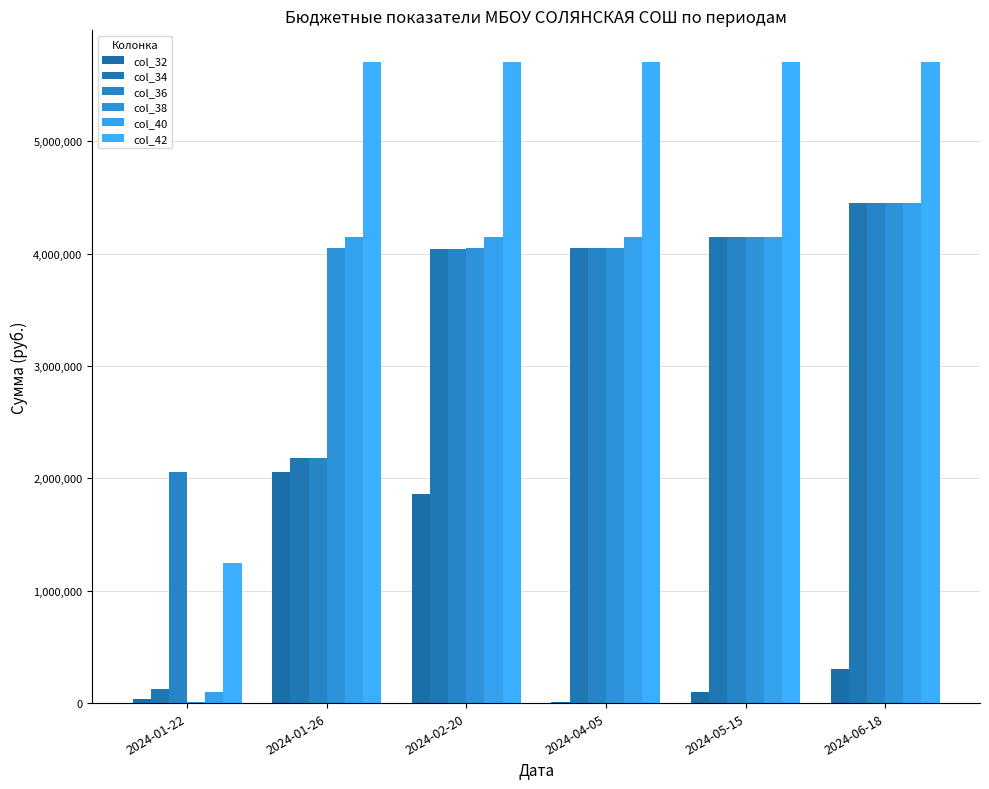

What is the minimum value shown in the chart?

12626.3